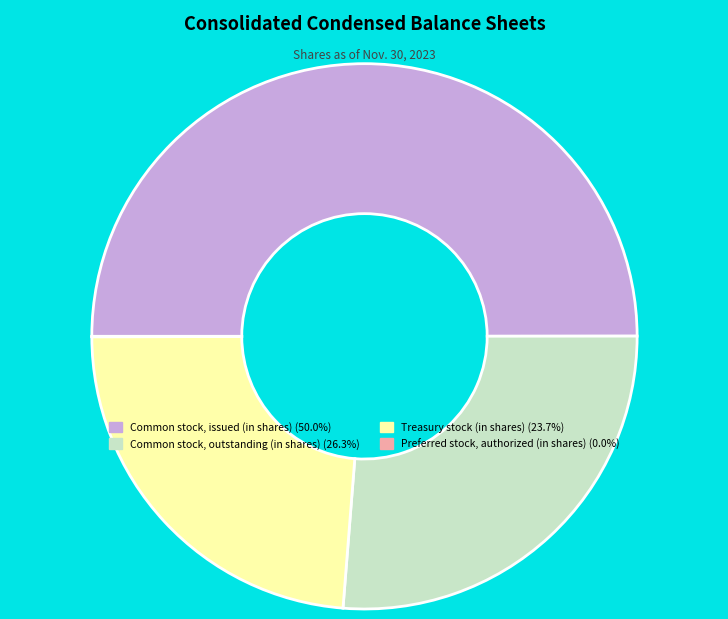

Which category has the biggest portion of the pie?

Common stock, issued (in shares)